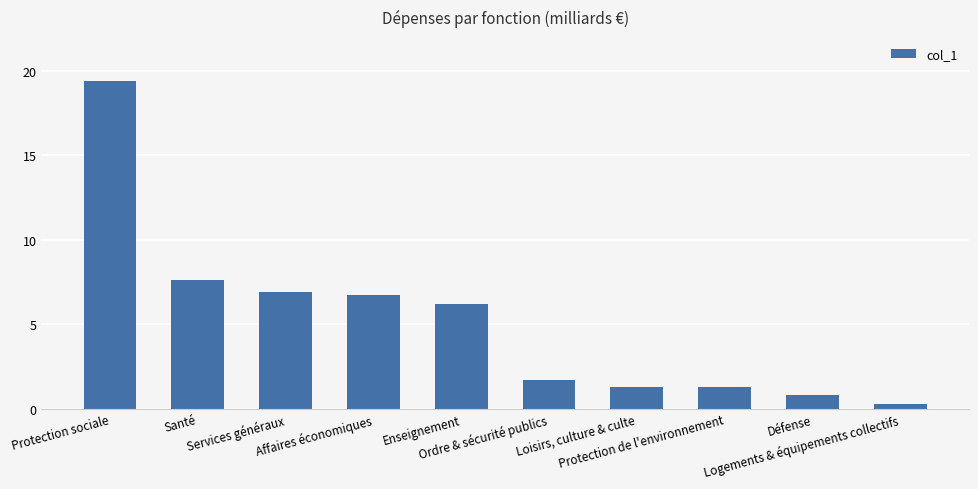

The chart shows a value of 1.3 at Loisirs, culture & culte. True or false?

True